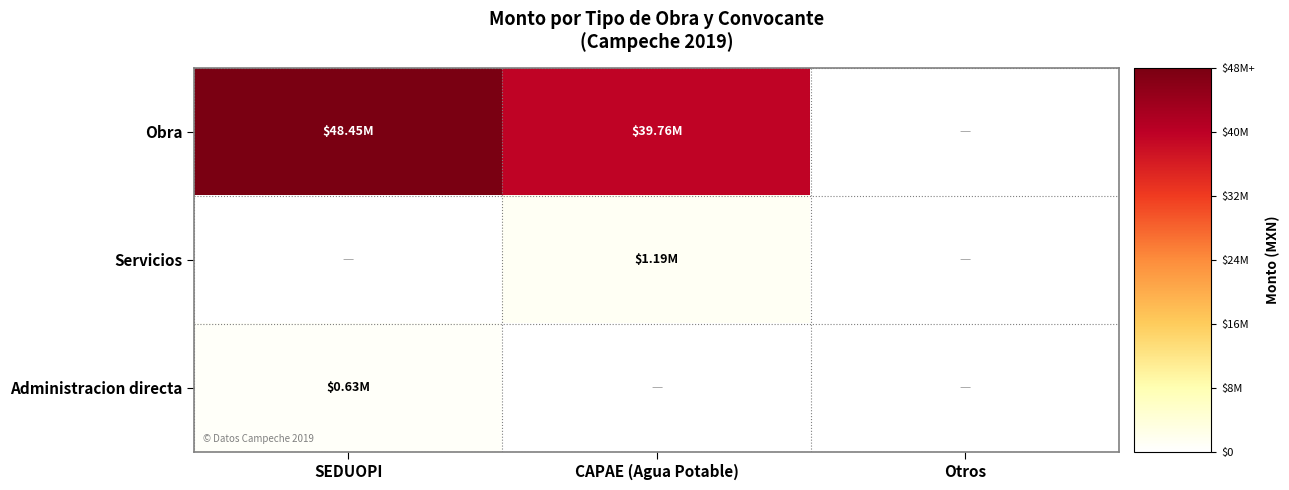

List the series in order of their peak value, lowest first.

Administracion directa, Servicios, Obra